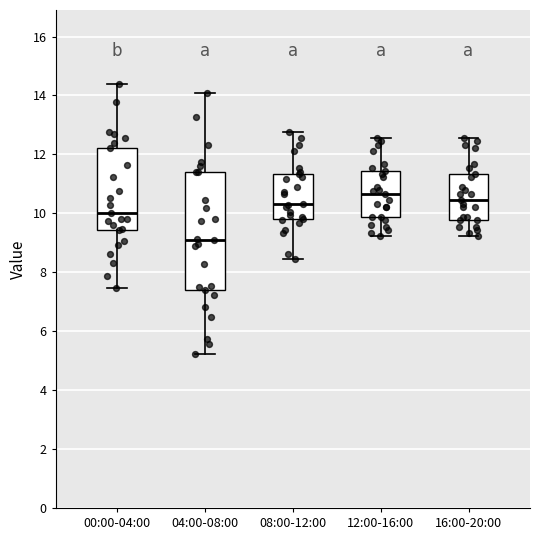

Comparing the boxes themselves (not the whiskers), which one is the tallest?

04:00-08:00